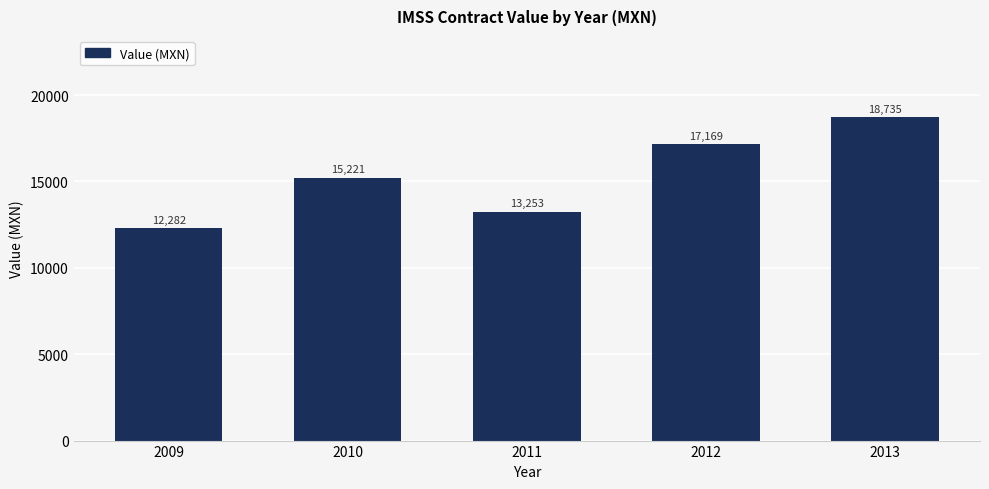

List the labels in order of value, largest first.

2013, 2012, 2010, 2011, 2009